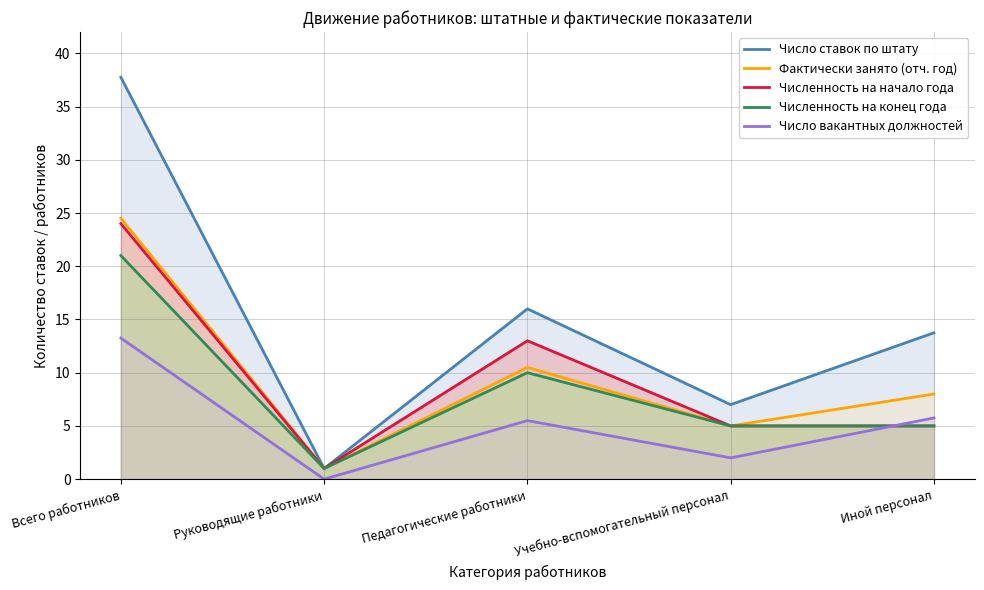

What is the difference between the highest and lowest values at Педагогические работники?

10.5